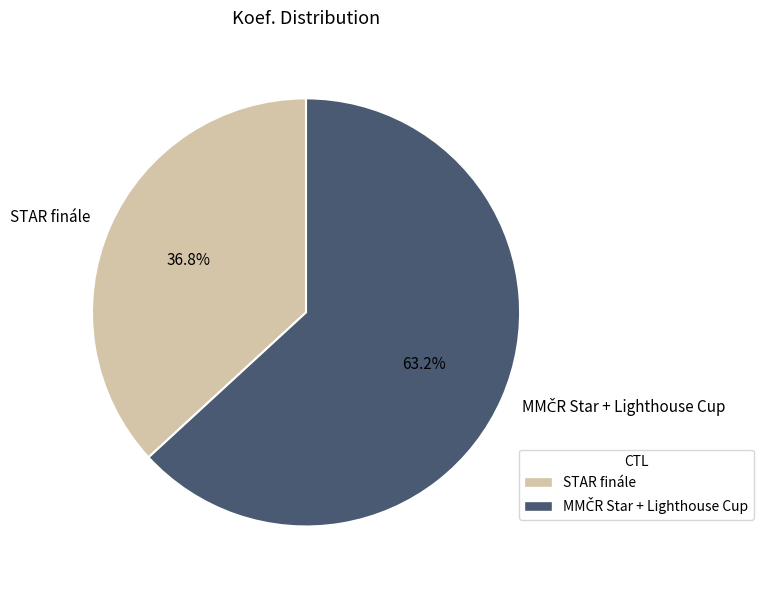

Which slice is the smallest?

STAR finále